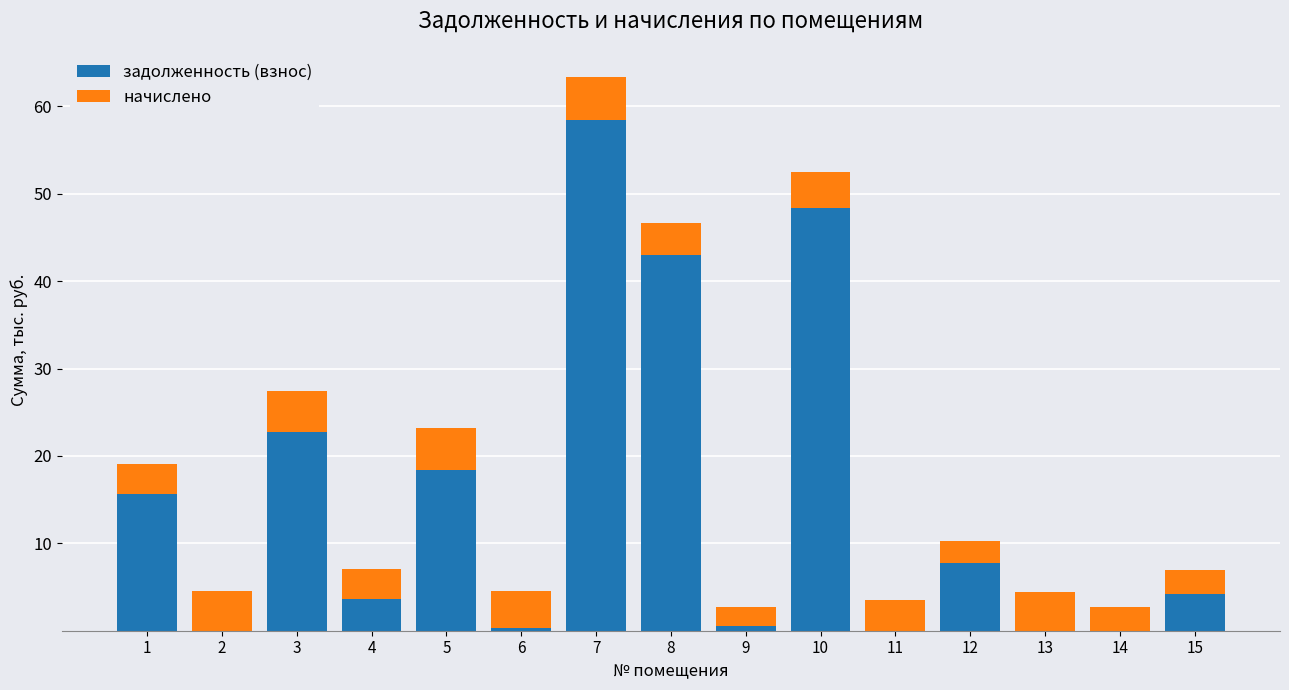

The value of задолженность (взнос) at 4 is 3.6. True or false?

True